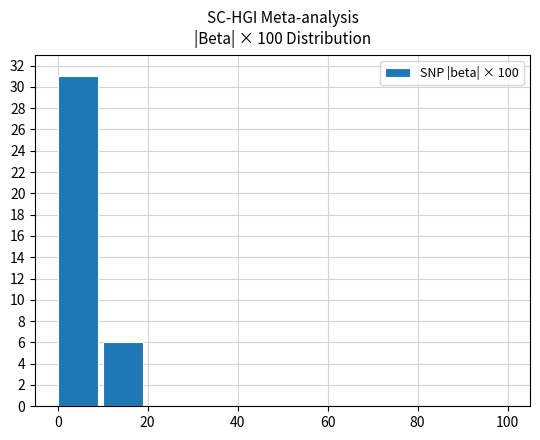

What is the greatest value displayed?

31